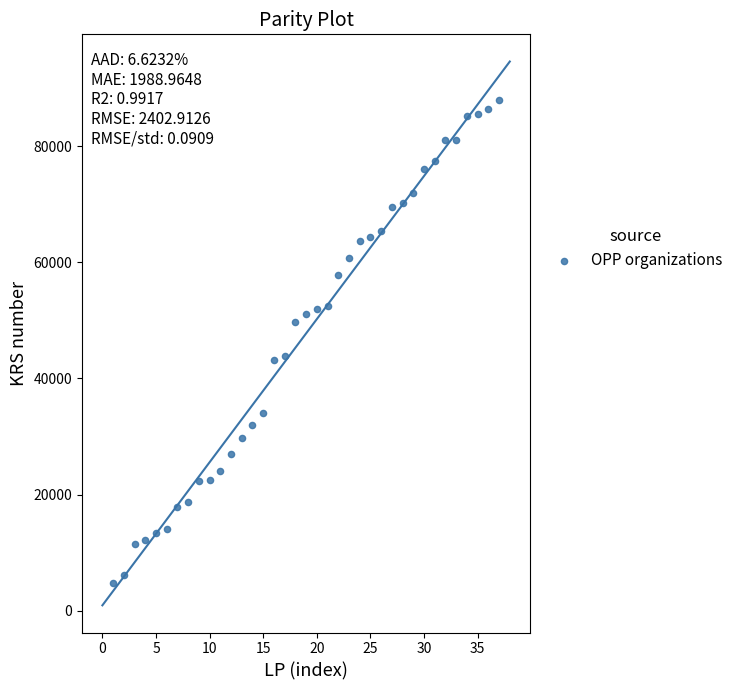

What is the range of X values (max minus min)?

36